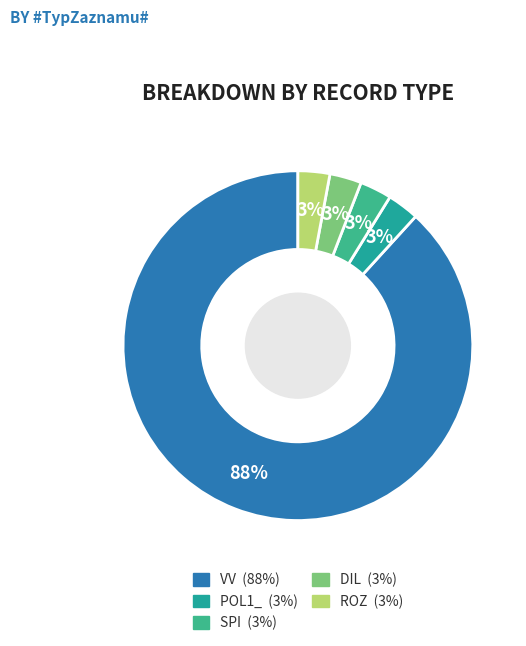

How many slices are in this pie chart?

5